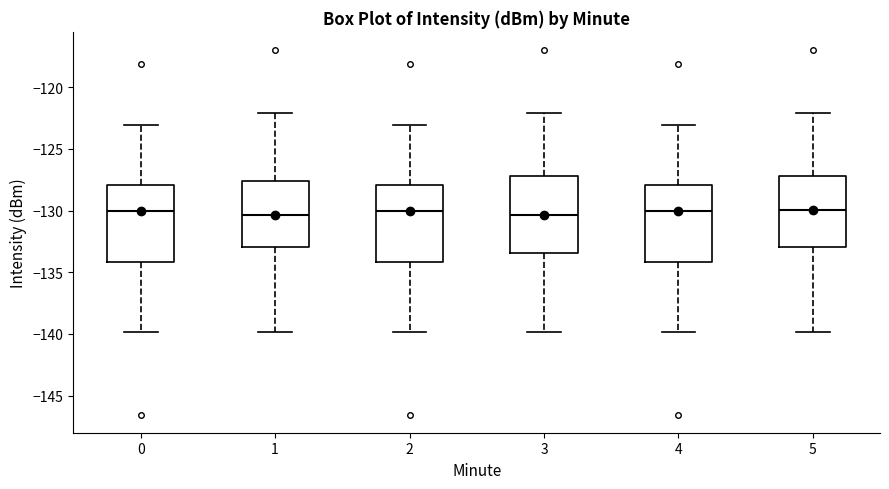

Where is the upper edge of the box at x = 3 on the y-axis? The values are not printed on the chart, so give them approximately, as read against the axis.

-127.0